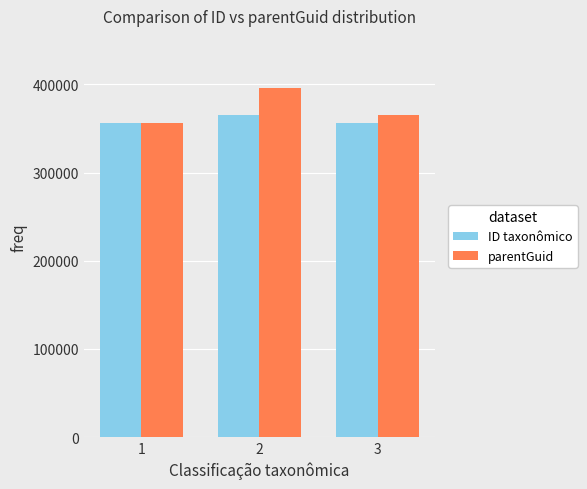

Is it true that ID taxonômico equals 88022 at 2?

False